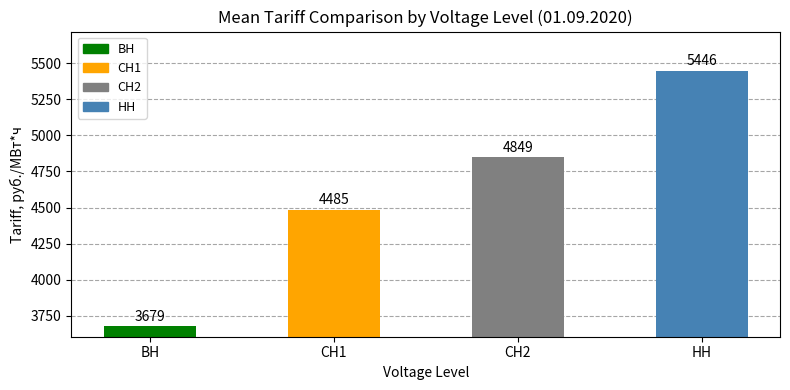

At which label is the value closest to 4562?

СН1